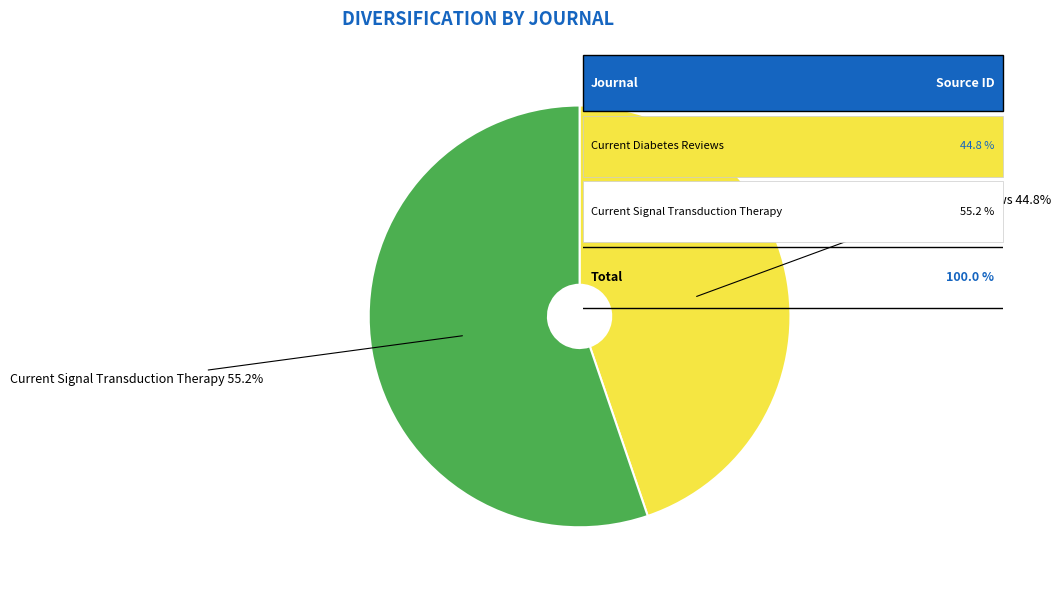

Which slice is the smallest?

Current Diabetes Reviews